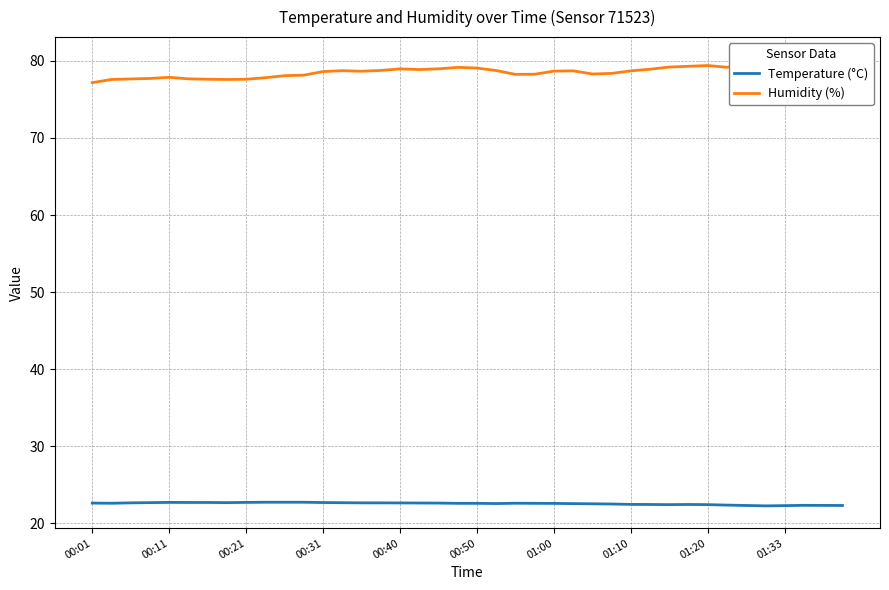

What position from the right is 30?

10